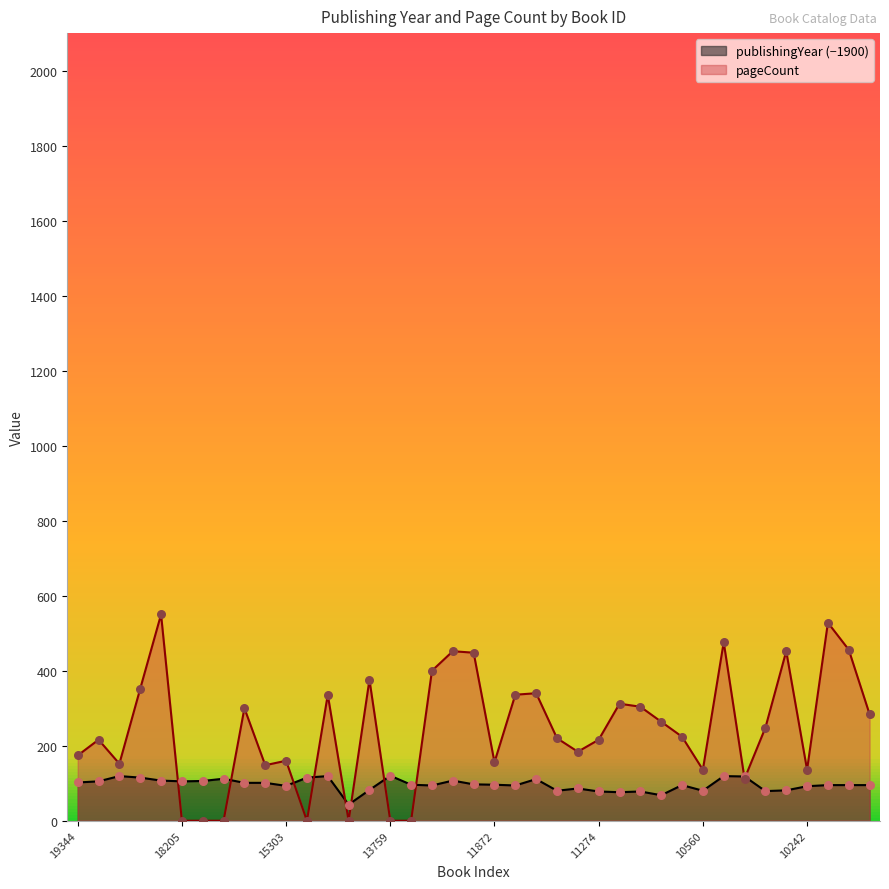

Which series has the largest total across all categories?

pageCount